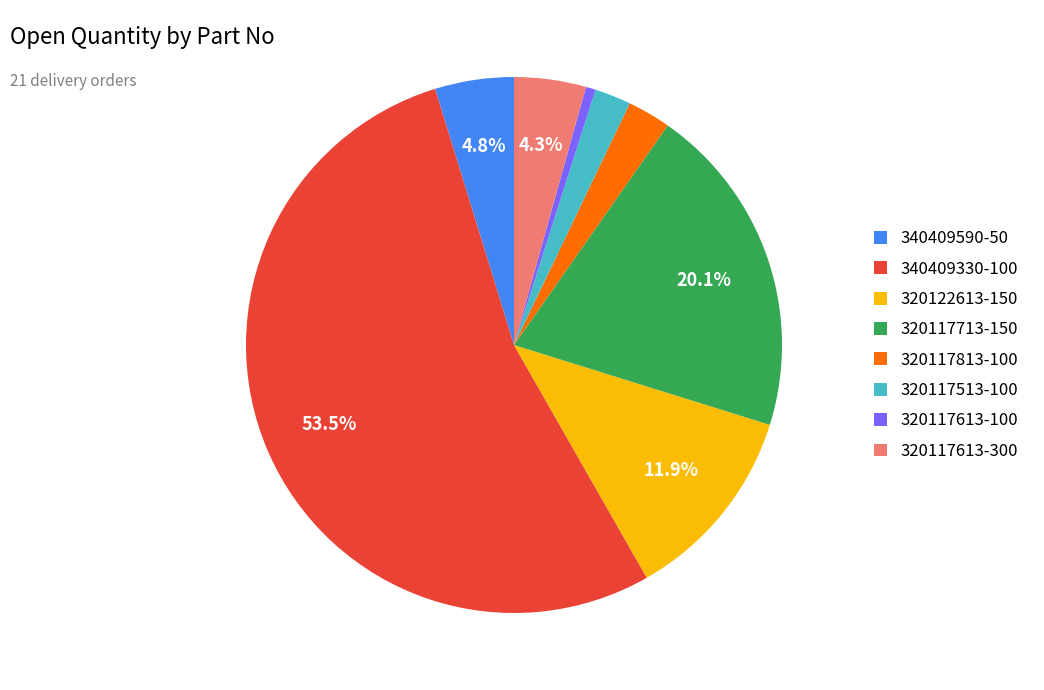

What is the majority slice?

340409330-100